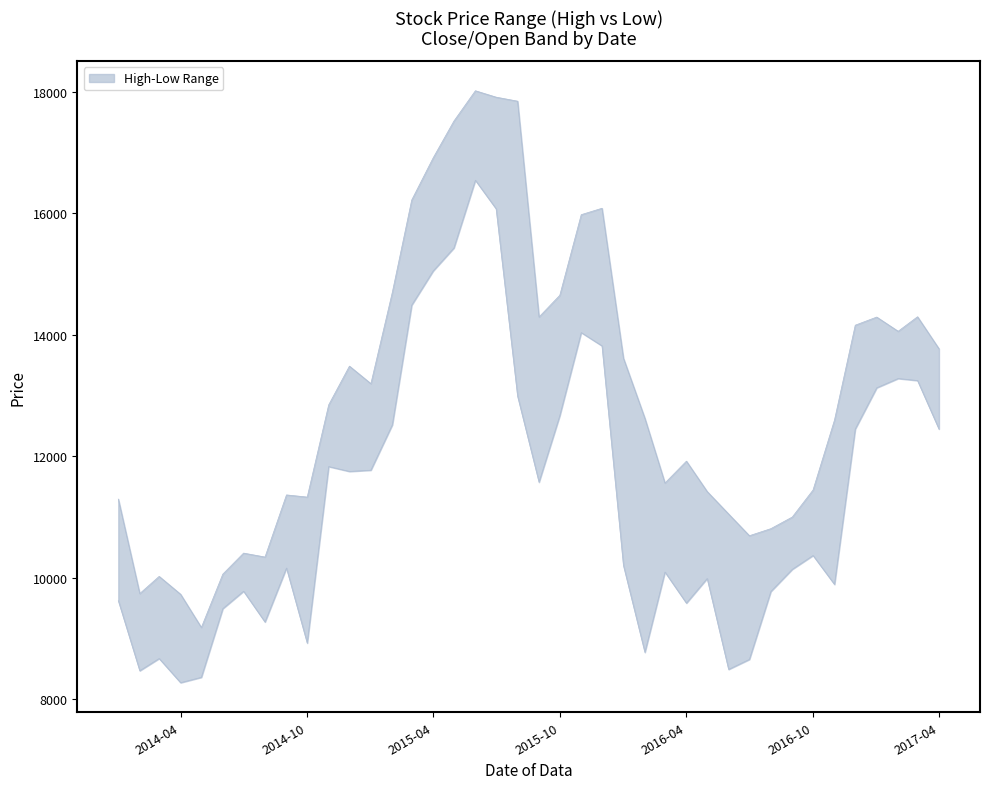

What is the difference between the High values at 2015/08/01 and 2015/05/01?

327.1